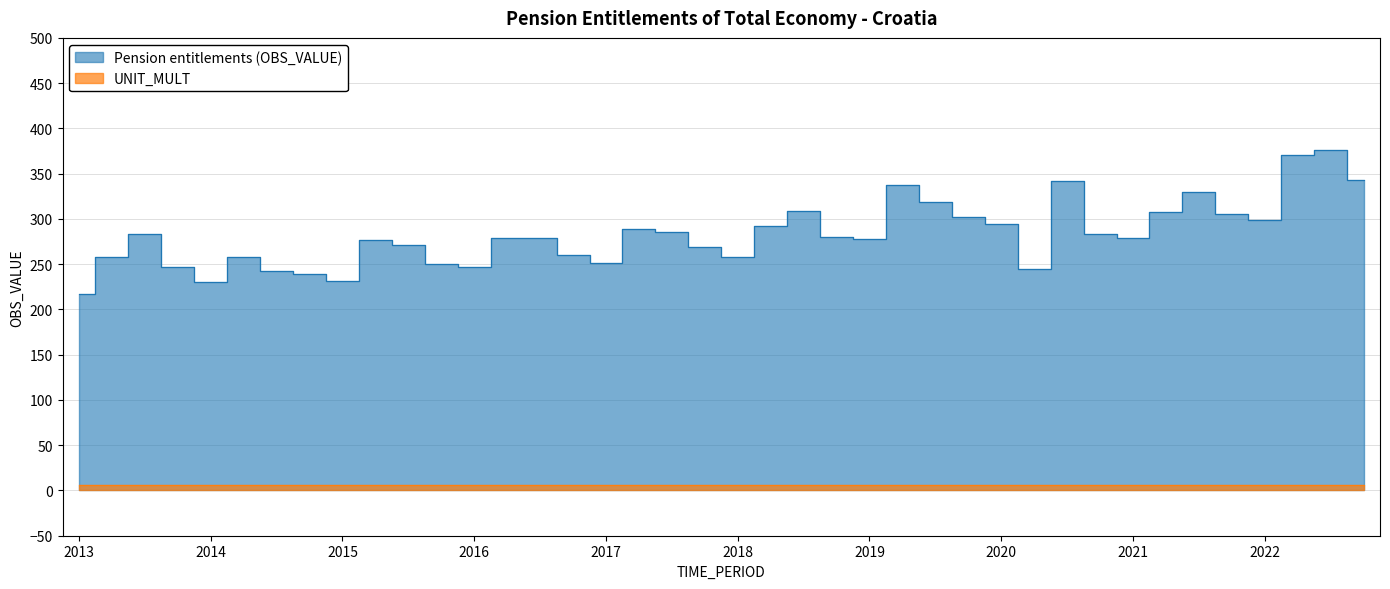

The value at 2019-Q3 is 456.6. True or false?

False